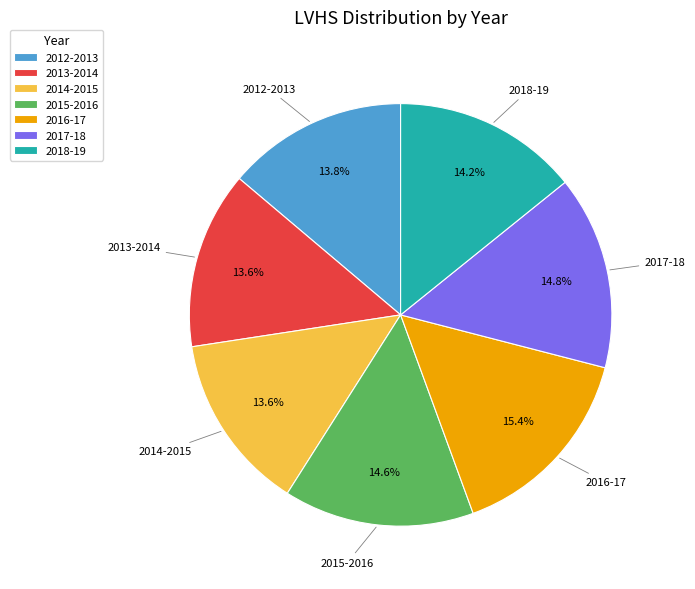

True or false: 2013-2014 accounts for 3% of the total.

False